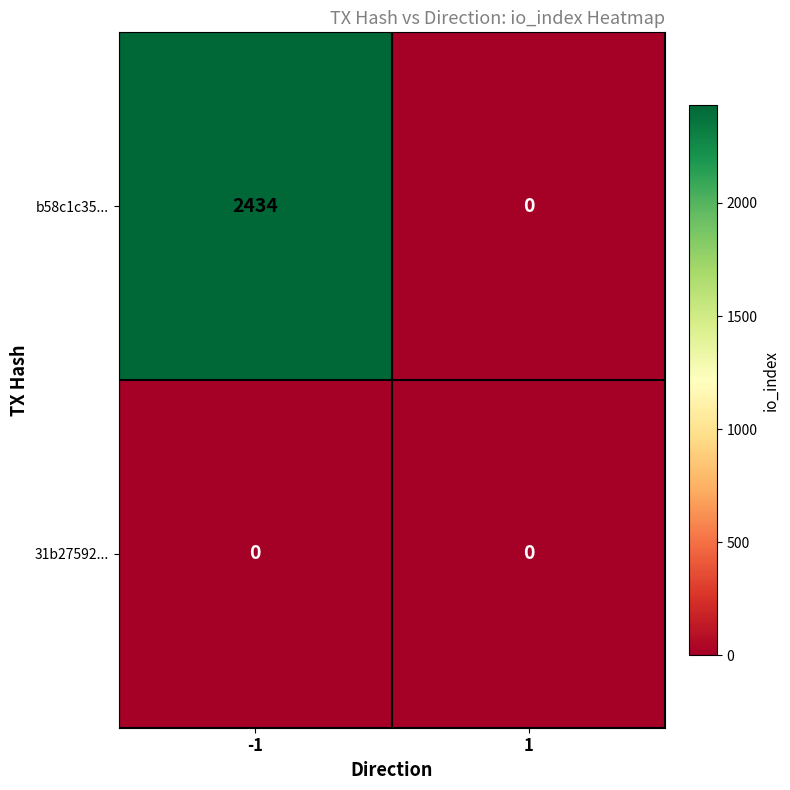

What is the maximum value for b58c1c35...?

2434